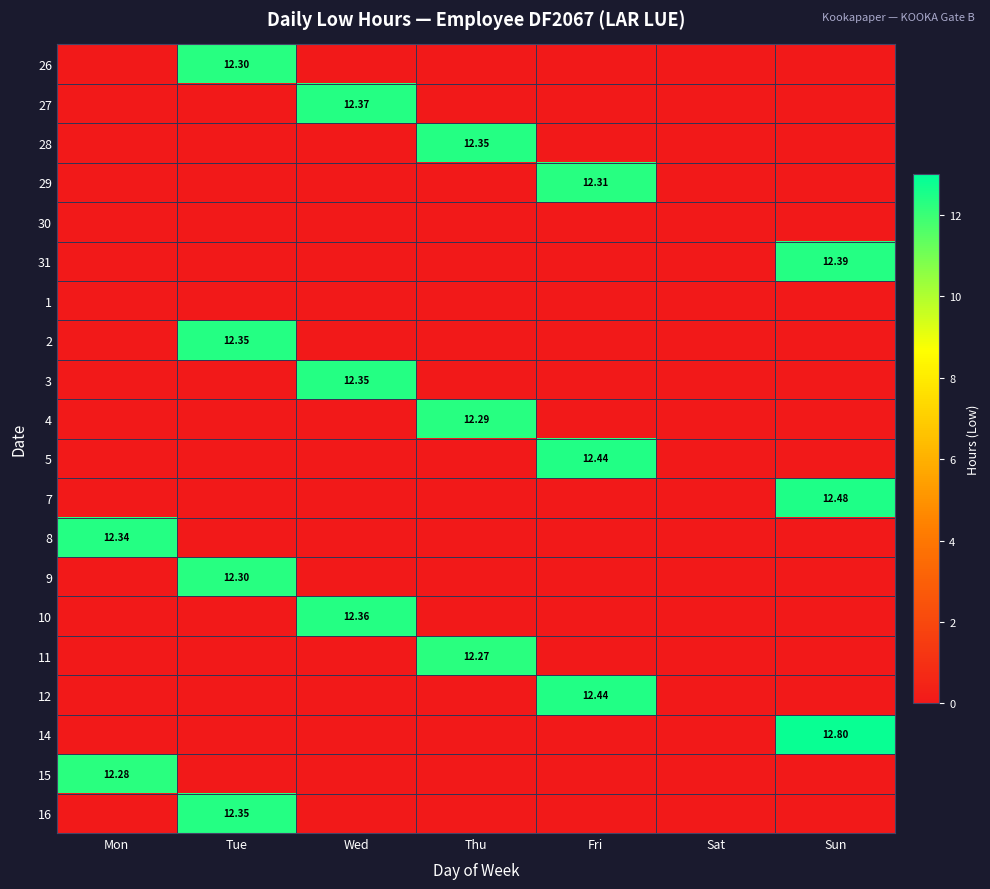

Which category has the highest value across all series?

Sun